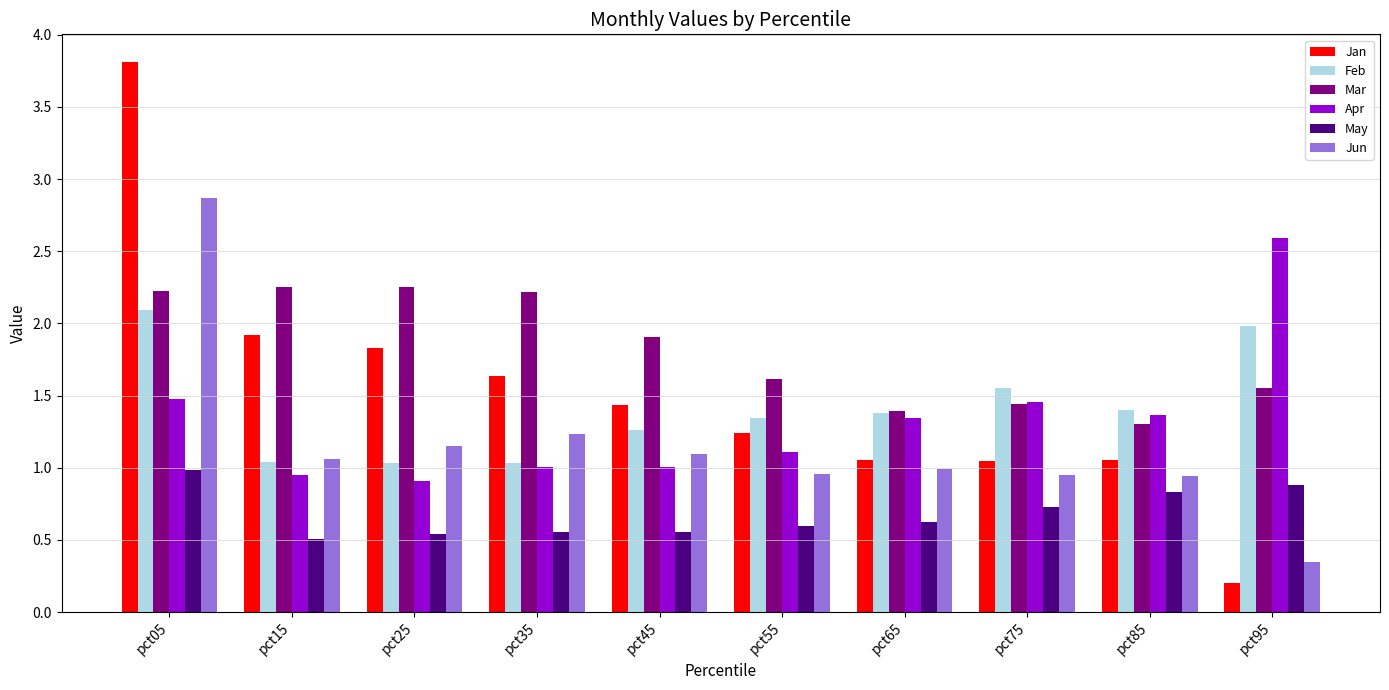

List the series in order of their peak value, highest first.

Jan, Jun, Apr, Mar, Feb, May